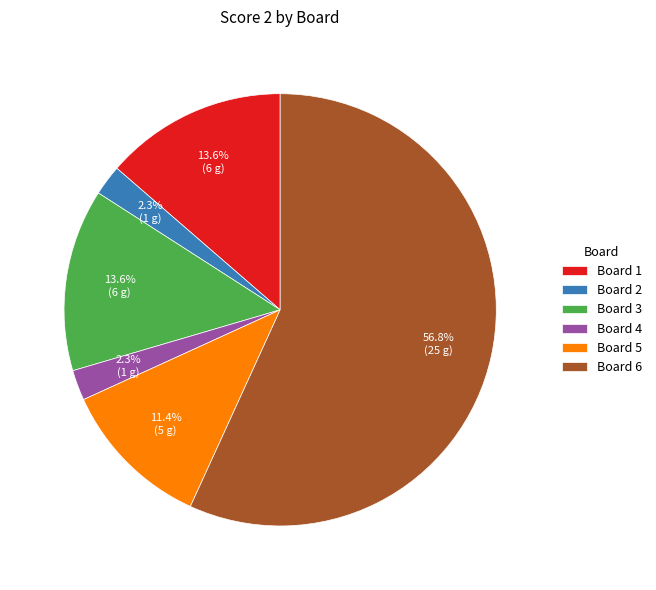

What percentage is the Board 4 slice, to the nearest percent?

2%